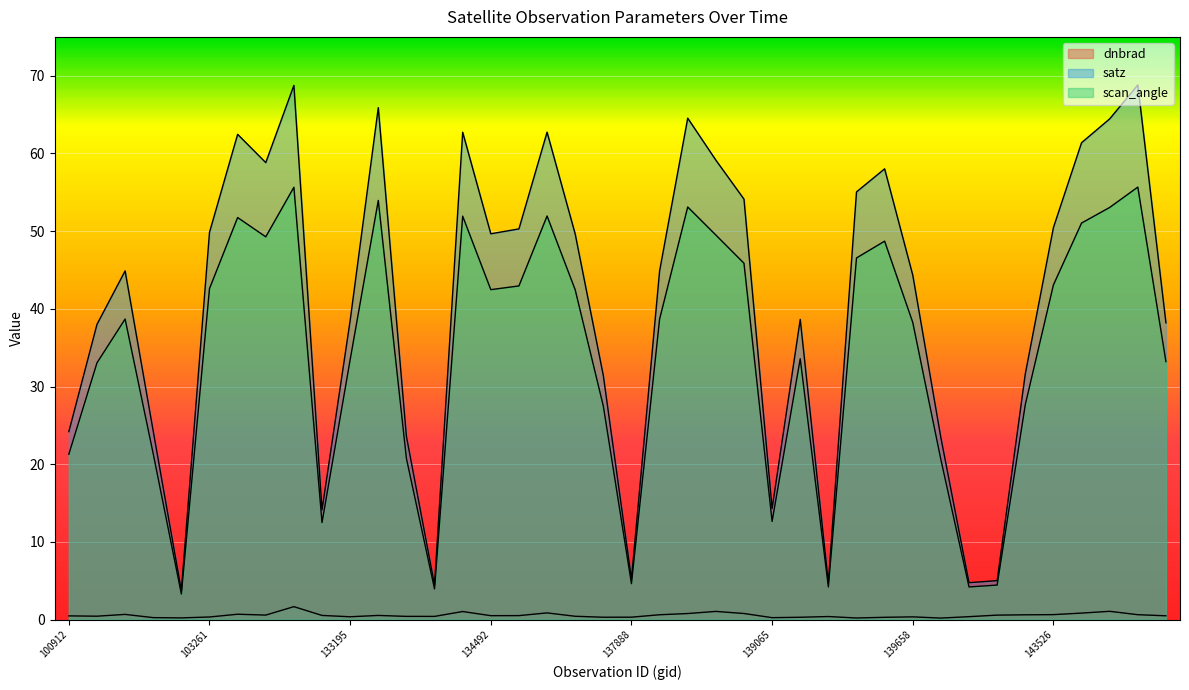

Read the dnbrad value at 138282.

0.8